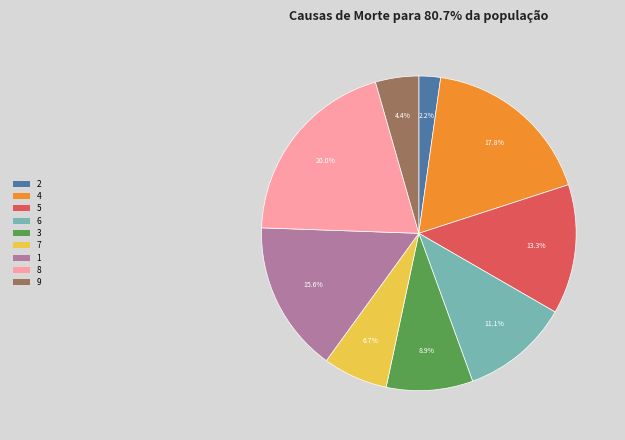

What percentage do 1 and 5 together represent?

28.9%